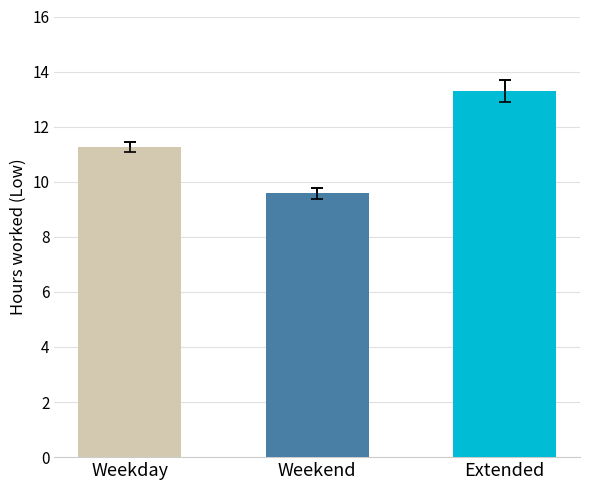

True or false: the data shows 15.2 at 10.

False